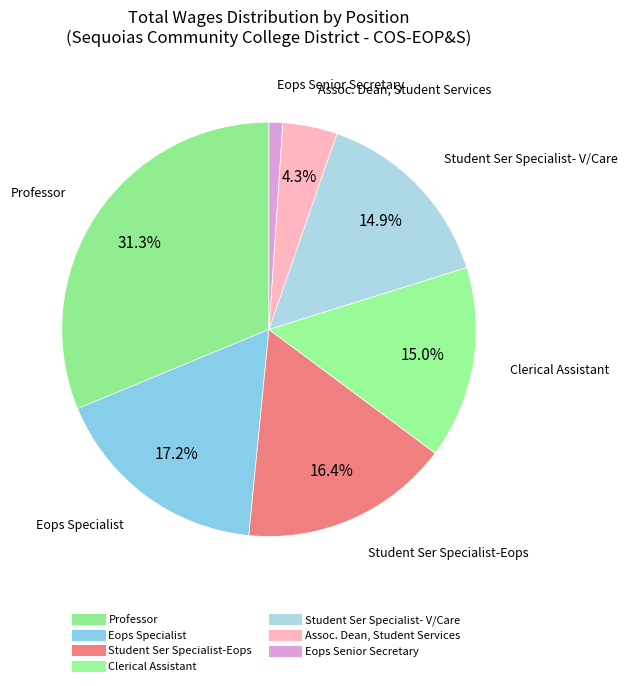

Approximately how many times larger is the value at Eops Specialist compared to Student Ser Specialist- V/Care?

1.2